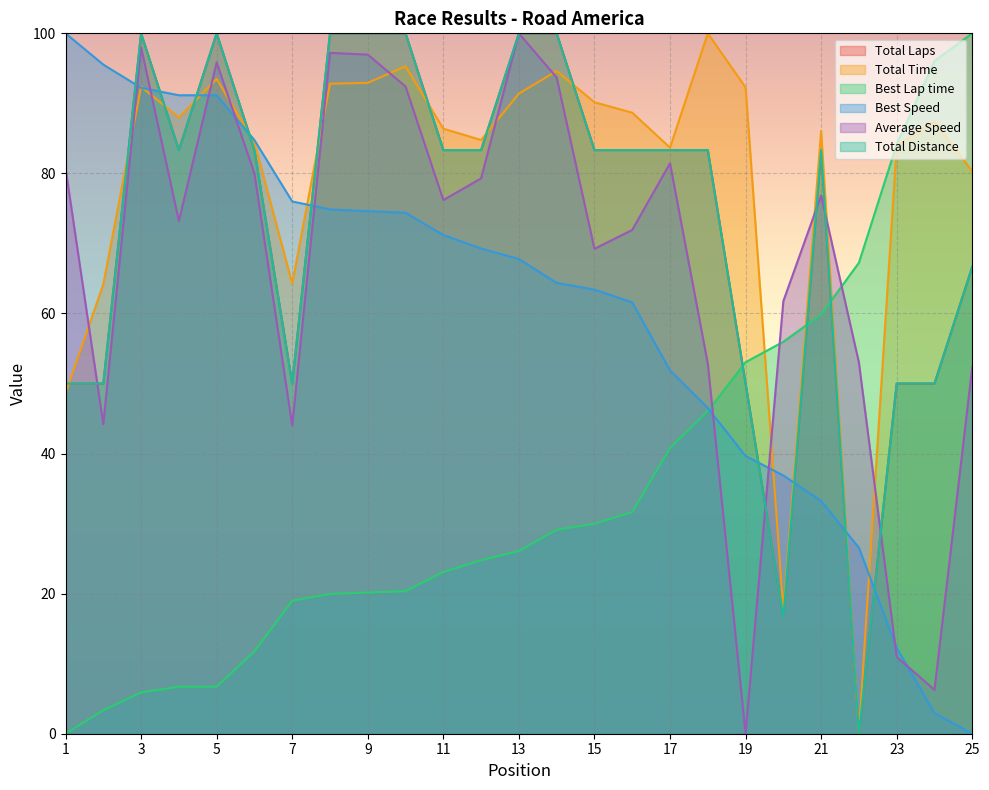

Which category has the highest value across all series?

3